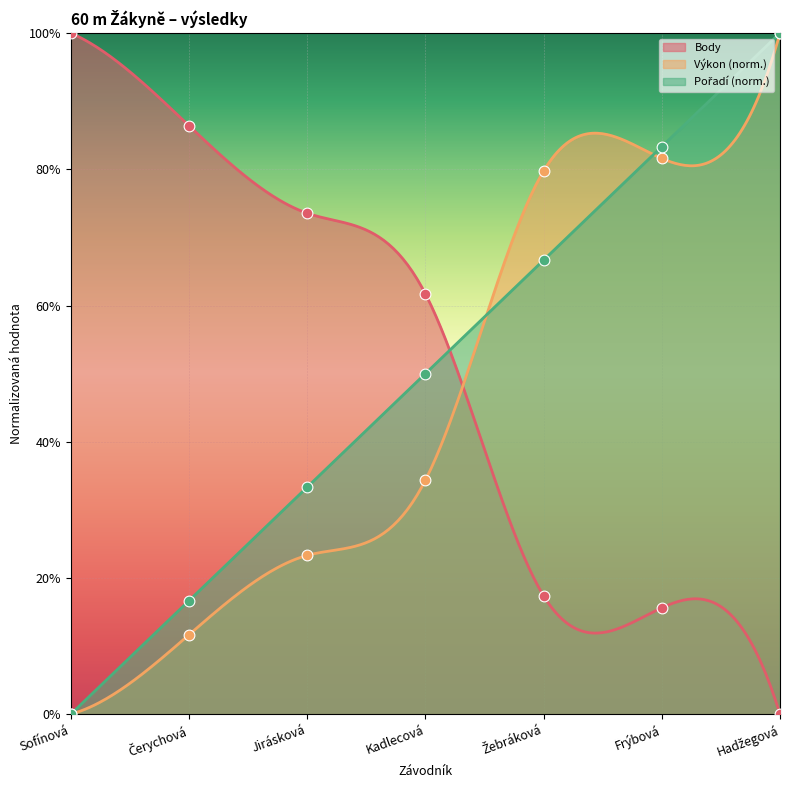

Which series contains the lowest Y value?

Pořadí